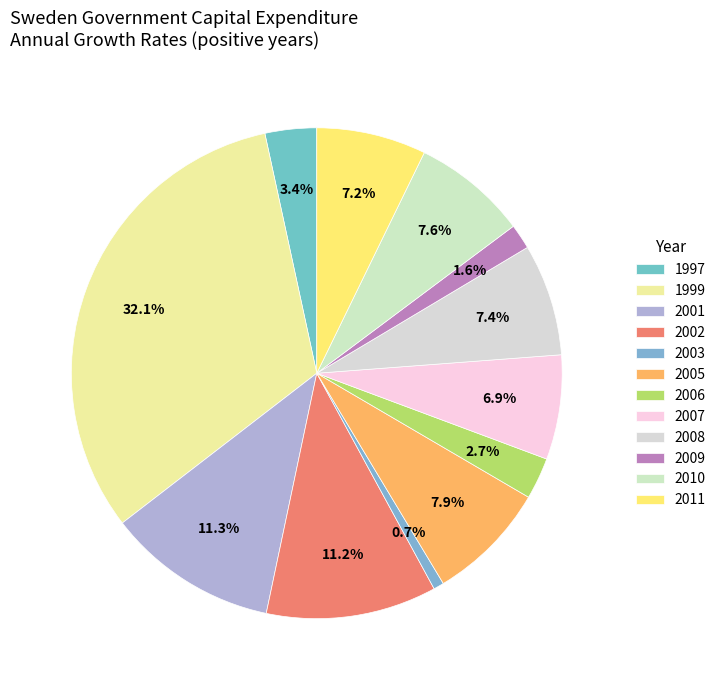

Rank the categories by value from highest to lowest.

1999, 2001, 2002, 2005, 2010, 2008, 2011, 2007, 1997, 2006, 2009, 2003